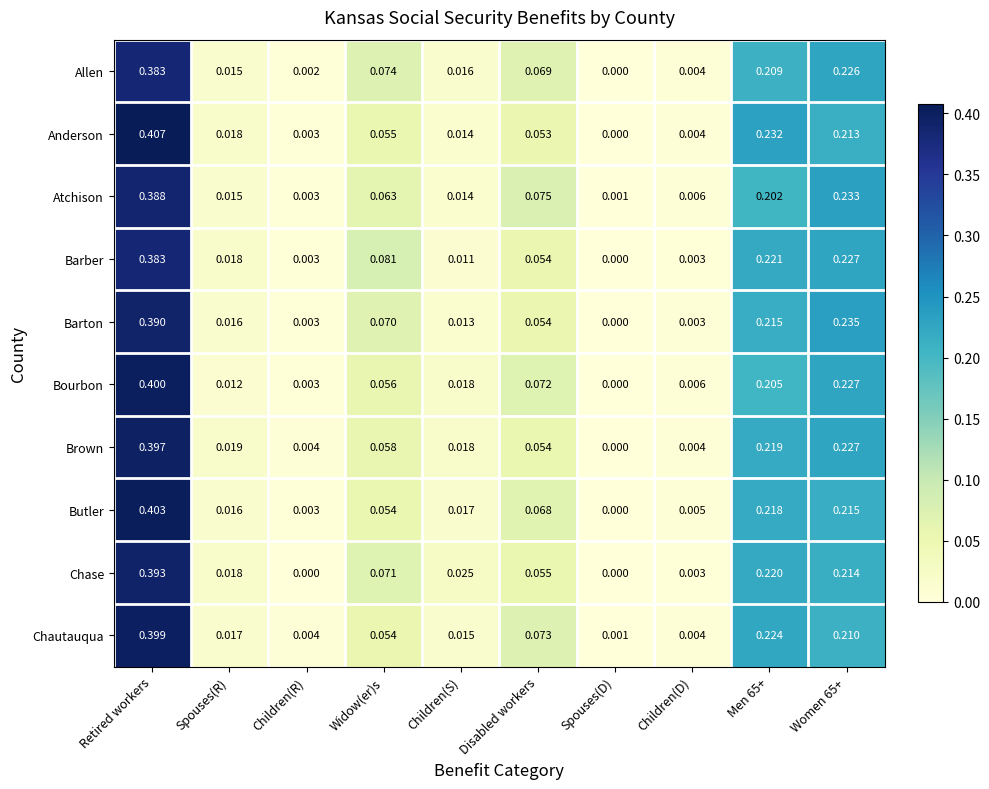

Is the value of Chautauqua at Children(S) greater than the value of Barton at Children(R)?

Yes